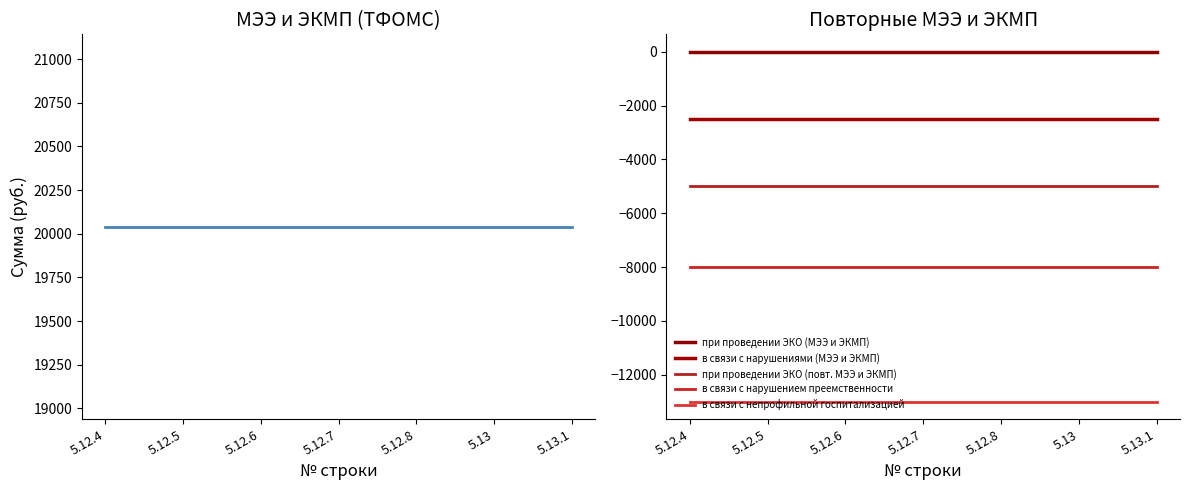

What is the total value across all series at 5.12.7?

-8459.6